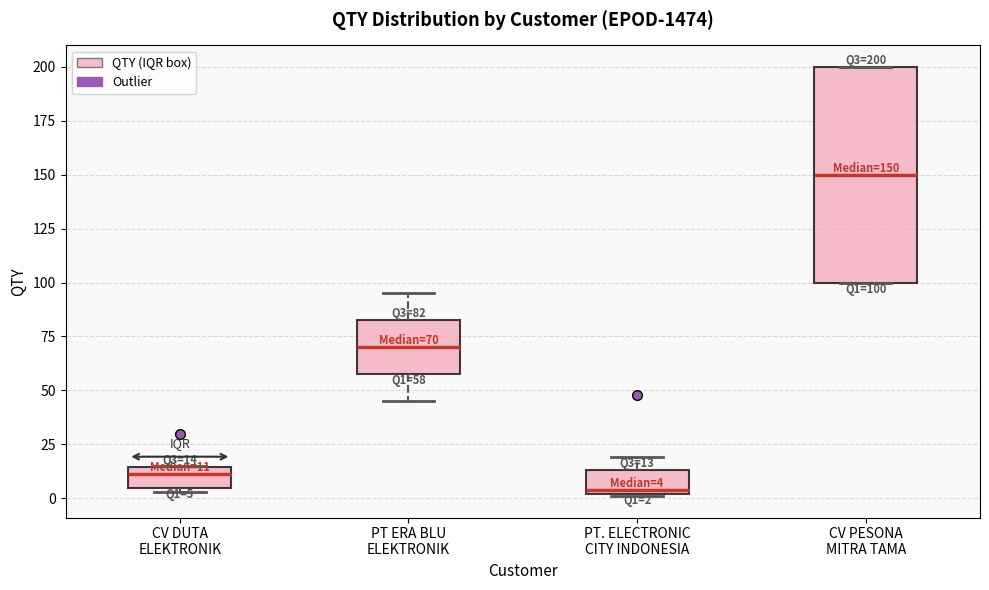

Which box has the lowest median line?

PT. ELECTRONIC CITY INDONESIA